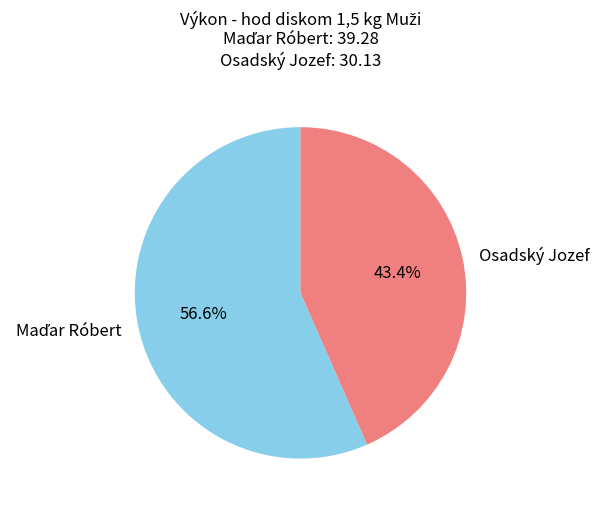

What is the smallest slice in the pie chart?

Osadský Jozef